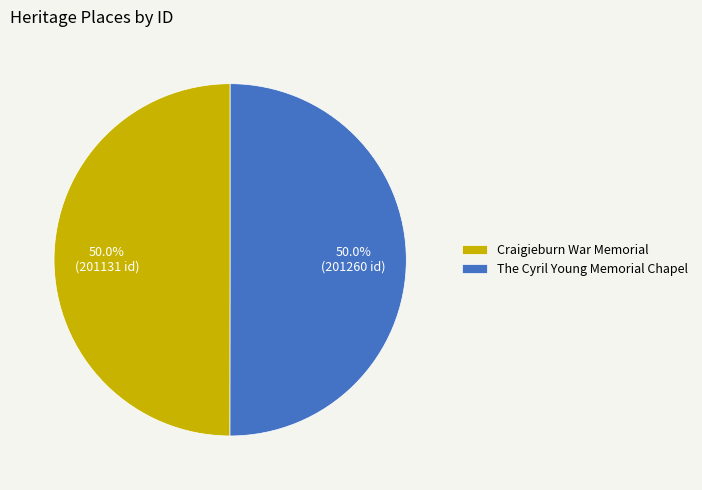

What portion of the pie excludes The Cyril Young Memorial Chapel?

50.0%